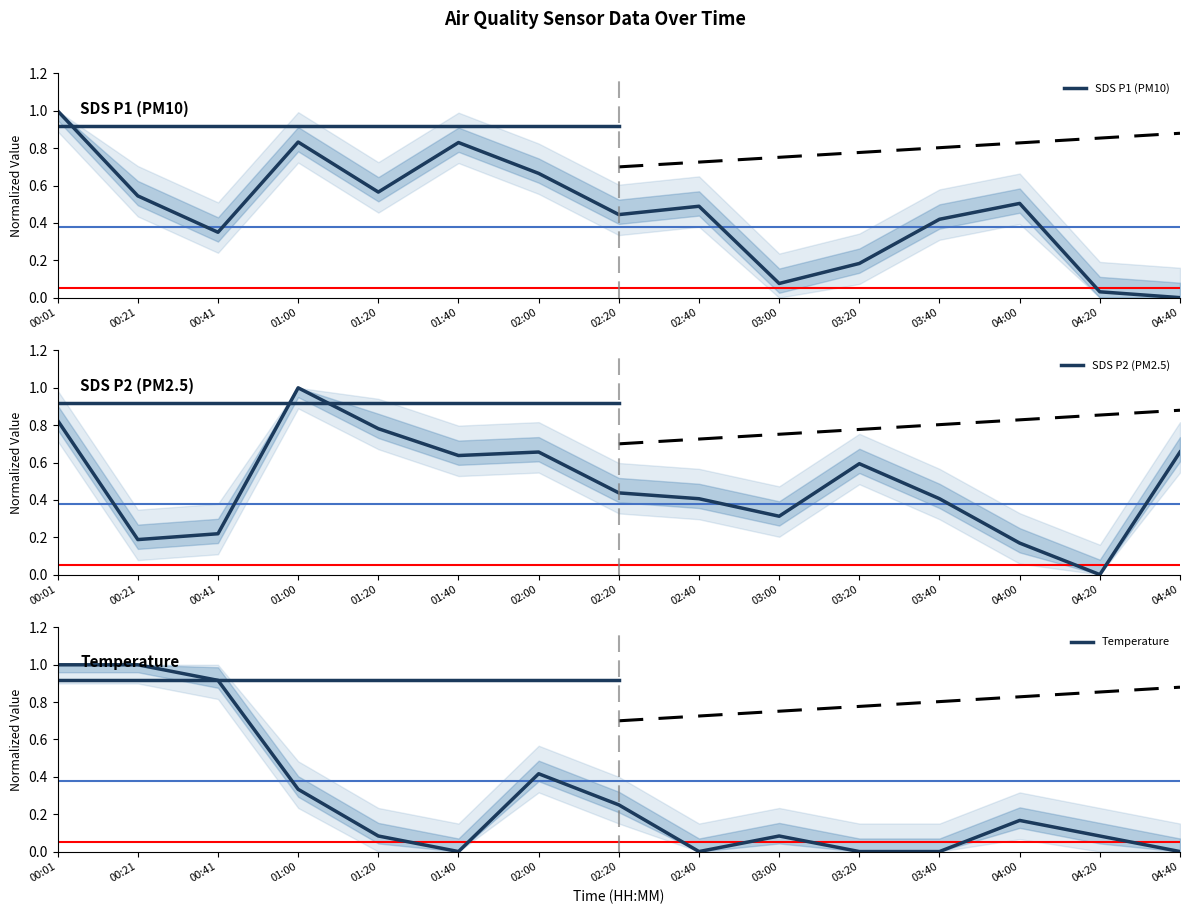

How many interior local valleys does the SDS P1 (PM10) series have?

4